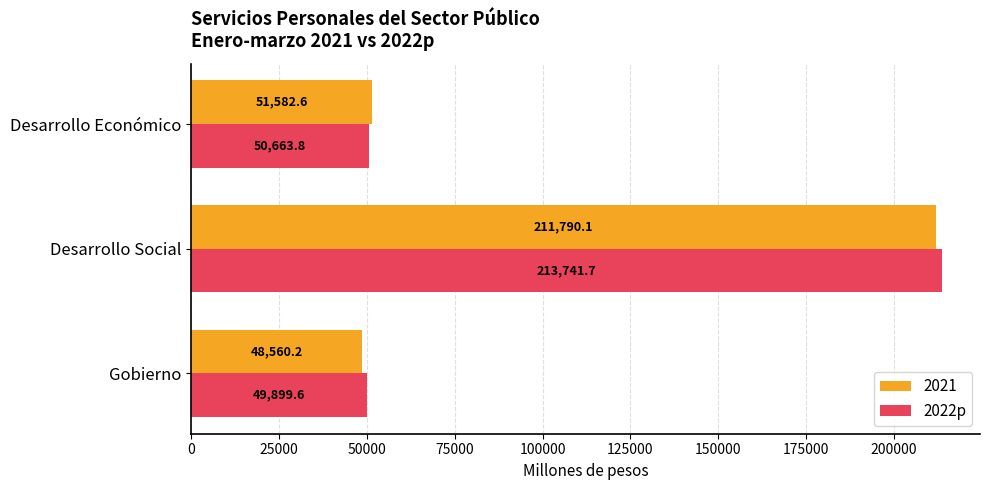

What is the greatest value displayed?

213741.7